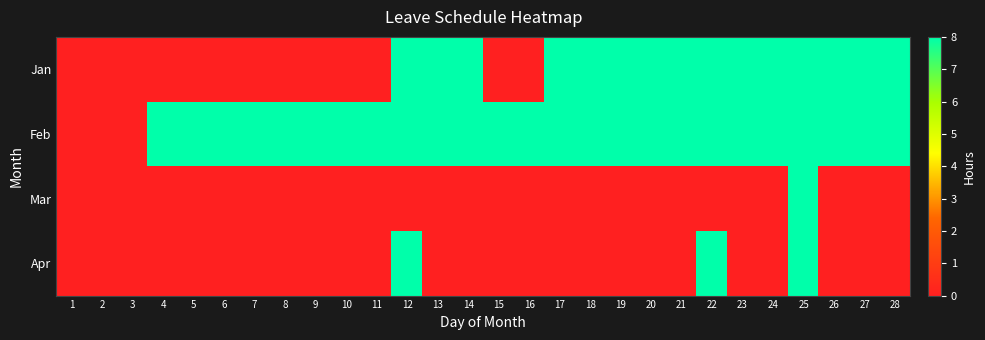

Reading right to left, transcribe all the data shown in this chart.

Jan: 28=8	27=8	26=8	25=8	24=8	23=8	22=8	21=8	20=8	19=8	18=8	17=8	16=0	15=0	14=8	13=8	12=8	11=0	10=0	9=0	8=0	7=0	6=0	5=0	4=0	3=0	2=0	1=0
Feb: 28=8	27=8	26=8	25=8	24=8	23=8	22=8	21=8	20=8	19=8	18=8	17=8	16=8	15=8	14=8	13=8	12=8	11=8	10=8	9=8	8=8	7=8	6=8	5=8	4=8	3=0	2=0	1=0
Mar: 28=0	27=0	26=0	25=8	24=0	23=0	22=0	21=0	20=0	19=0	18=0	17=0	16=0	15=0	14=0	13=0	12=0	11=0	10=0	9=0	8=0	7=0	6=0	5=0	4=0	3=0	2=0	1=0
Apr: 28=0	27=0	26=0	25=8	24=0	23=0	22=8	21=0	20=0	19=0	18=0	17=0	16=0	15=0	14=0	13=0	12=8	11=0	10=0	9=0	8=0	7=0	6=0	5=0	4=0	3=0	2=0	1=0